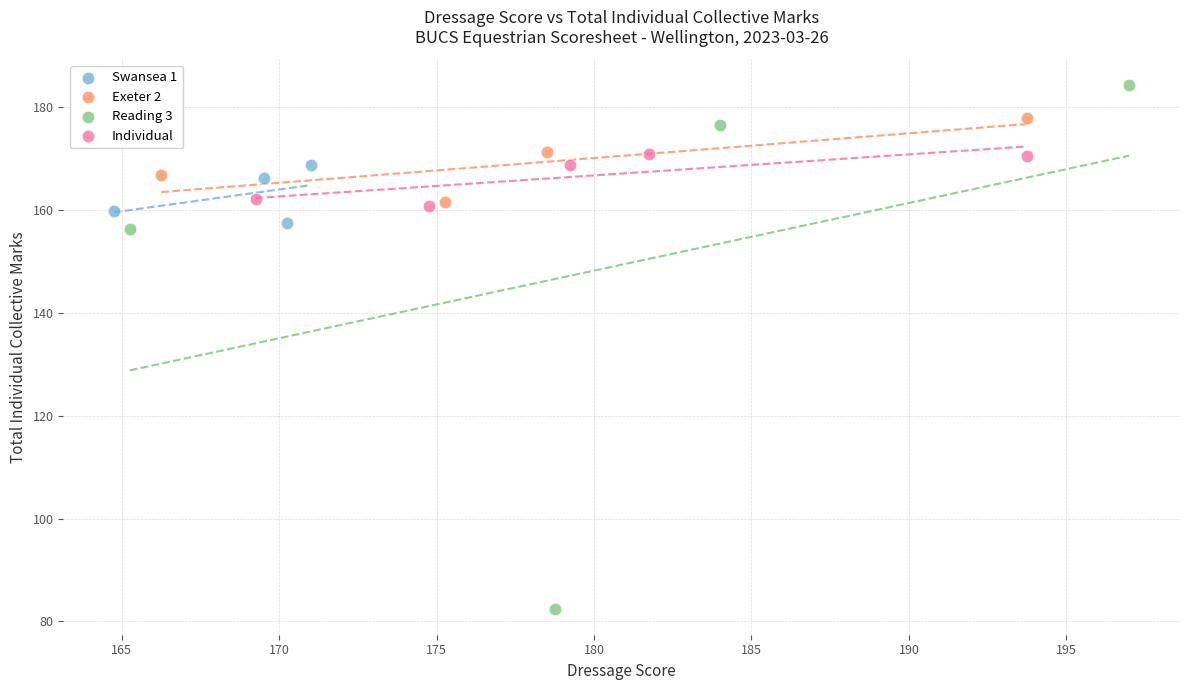

Which series contains the highest Y value?

Reading 3